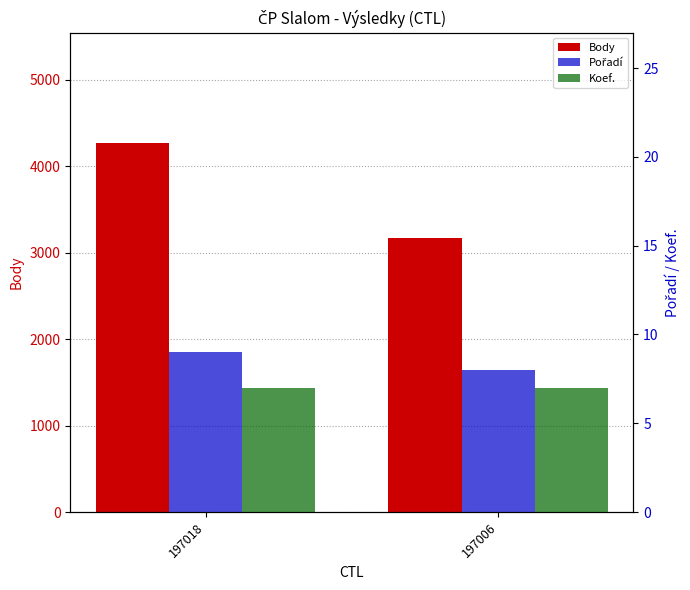

How many bars are there in total?

6